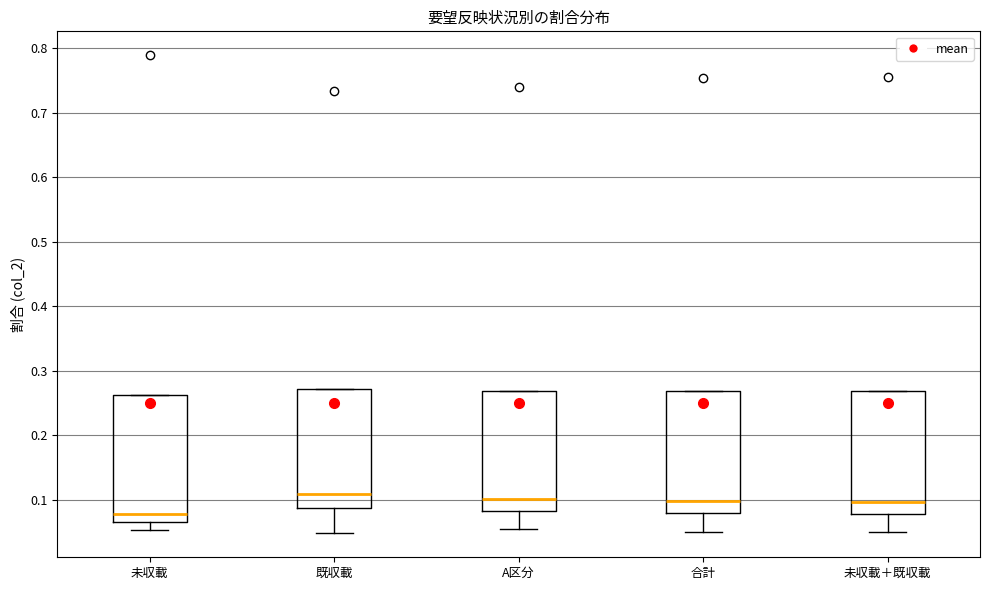

Reading left to right, read every box against the y-axis: the position of its median line, the range the box covers, and the ends of its whiskers. The values are not printed on the chart, so give them approximately, as read against the axis.

未収載: median 0.08, box 0.07 to 0.26, whiskers 0.05 to 0.26
既収載: median 0.11, box 0.09 to 0.27, whiskers 0.05 to 0.27
A区分: median 0.10, box 0.08 to 0.27, whiskers 0.06 to 0.27
合計: median 0.10, box 0.08 to 0.27, whiskers 0.05 to 0.27
未収載＋既収載: median 0.10, box 0.08 to 0.27, whiskers 0.05 to 0.27